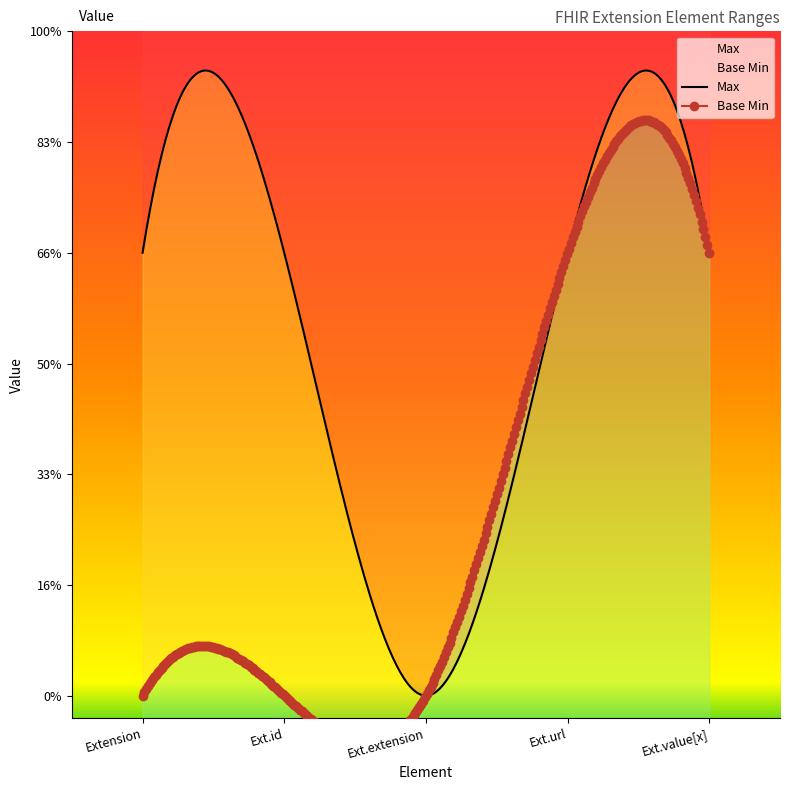

Reading left to right, transcribe all the data shown in this chart.

Max: 1	1	0	1	1
Base Min: 0	0	0	1	1